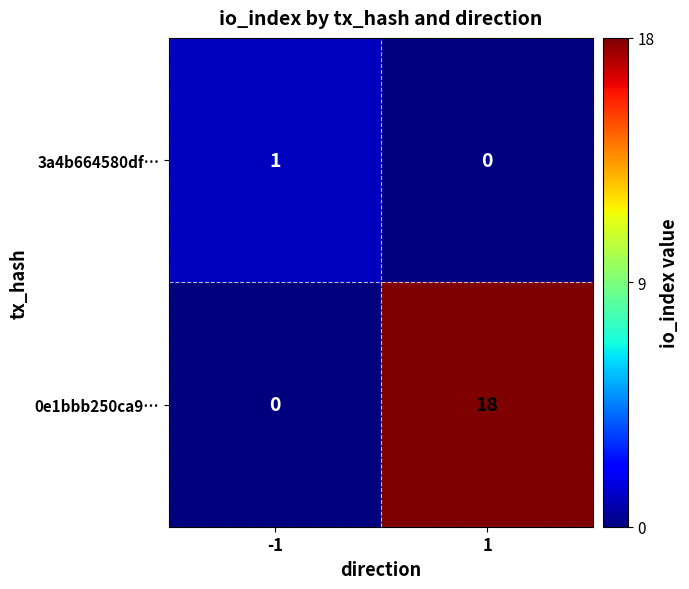

What is the sum of all 0e1bbb250ca9… values?

18